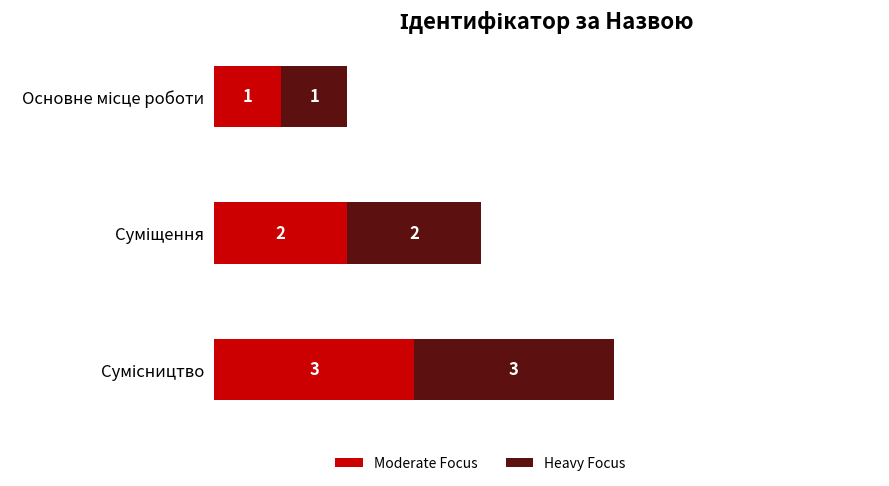

What is the sum of all Moderate Focus values?

6